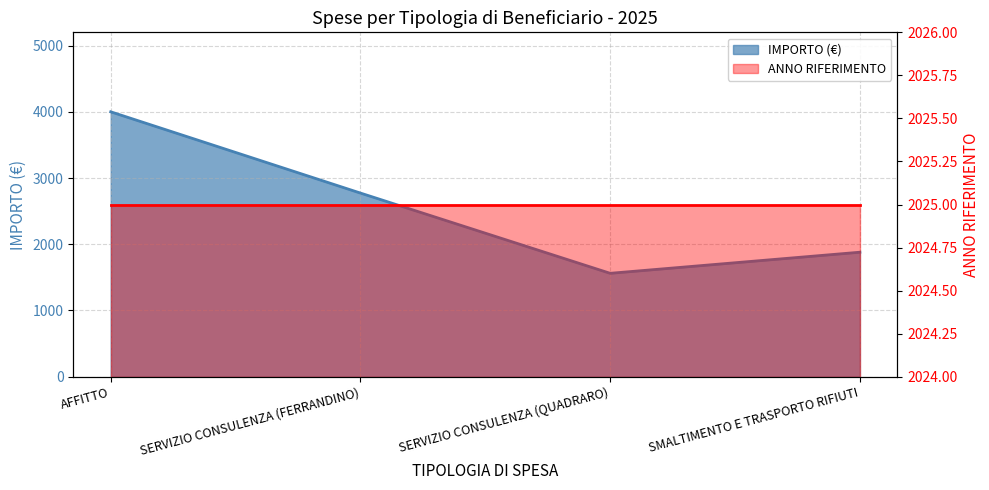

What is the sum of all values?

10220.1